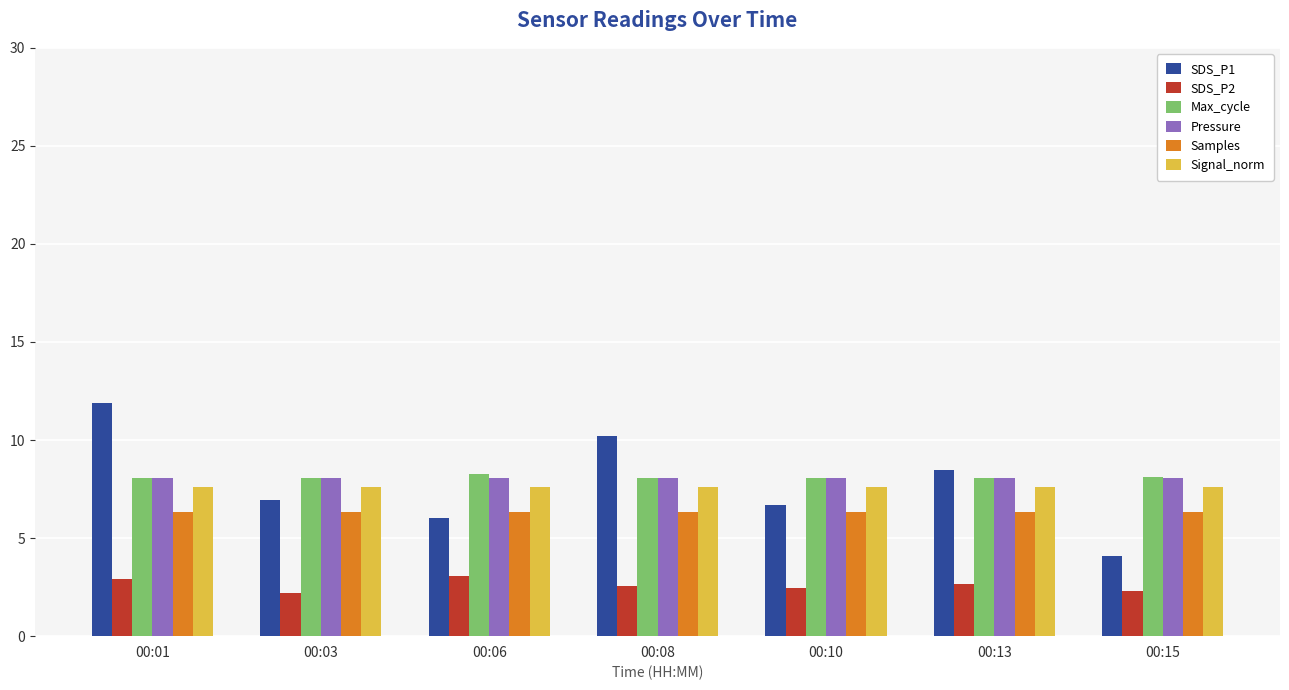

What is the spread (max minus min) of values at 00:15?

5.8